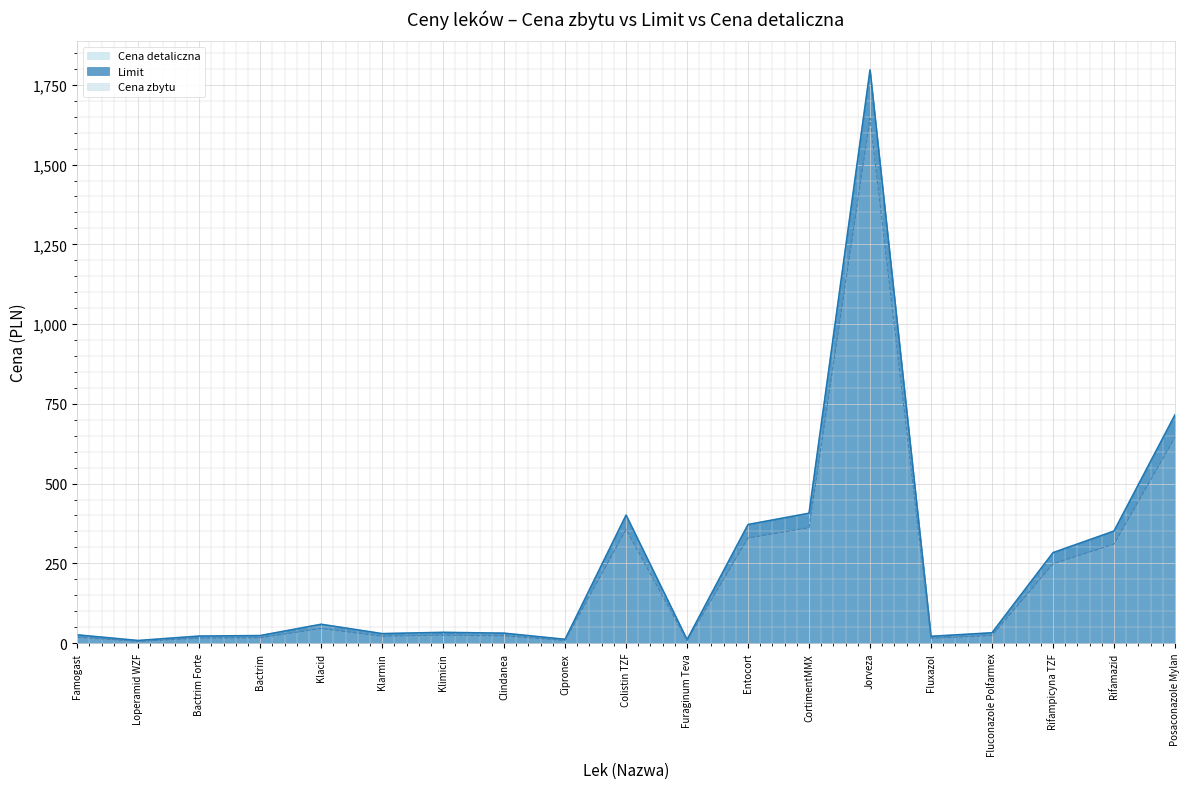

The value of Cena detaliczna at Fluxazol is 27.8. True or false?

False